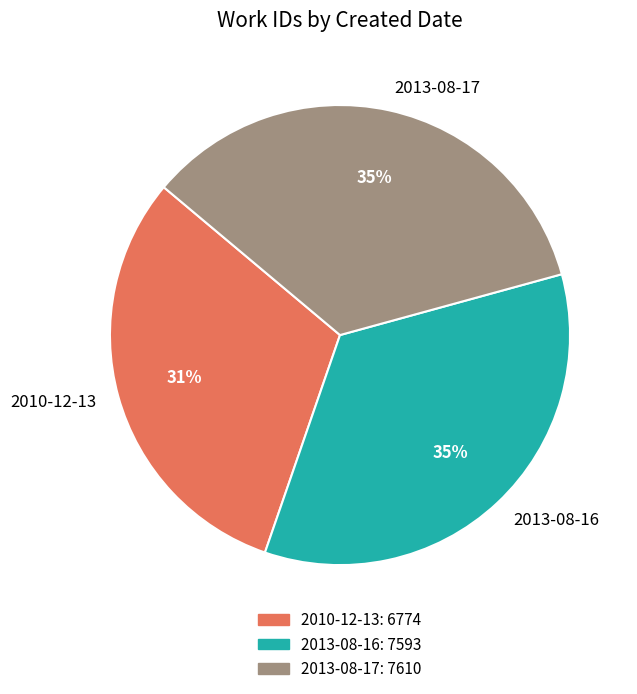

Combined, do 2013-08-17 and 2010-12-13 account for over 50%?

Yes